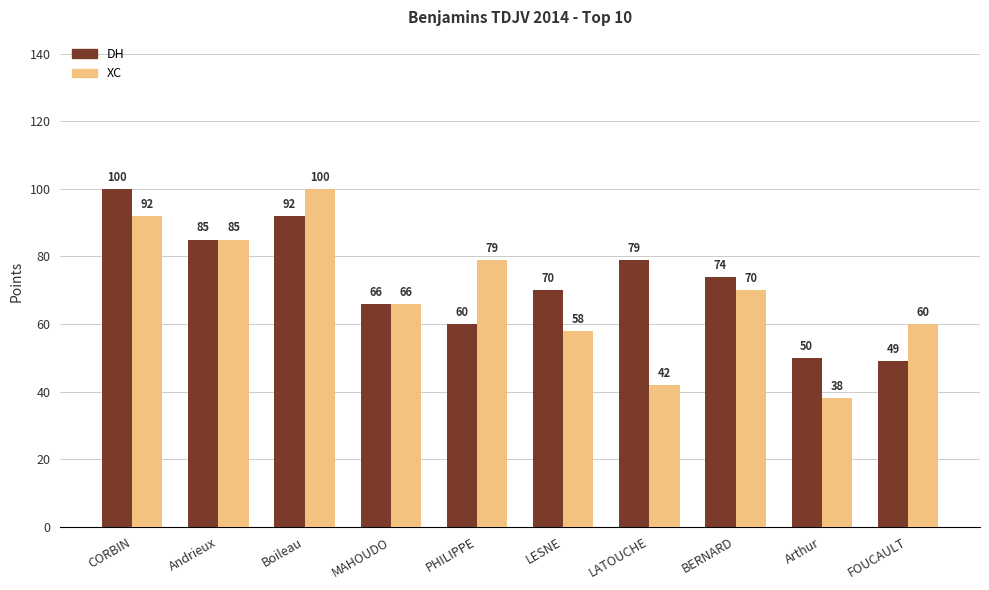

What is the value of the DH bar at the 8th from the left?

74